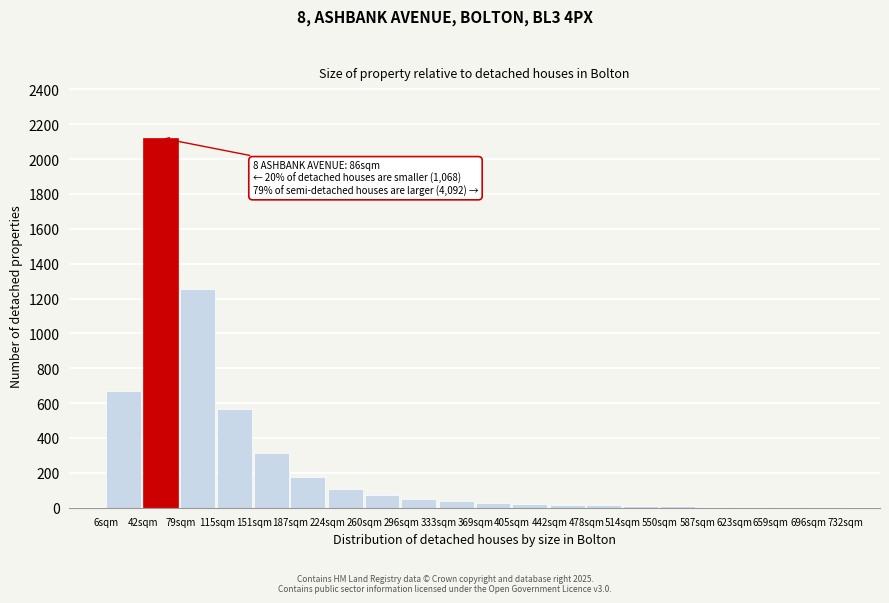

Is it true that the value at 151sqm is 479?

False